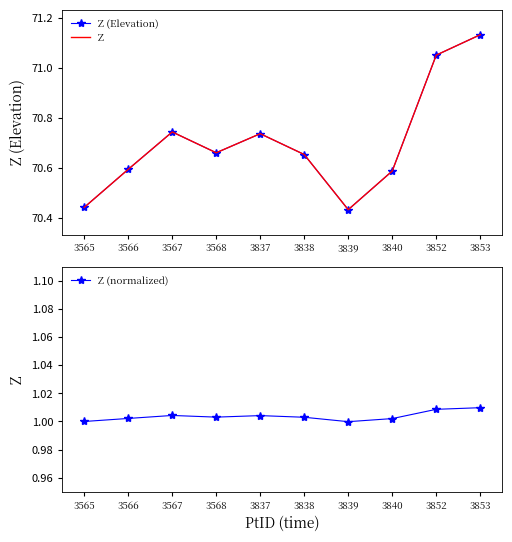

The Z (Elevation) series shows 71.1 at 3853. True or false?

True